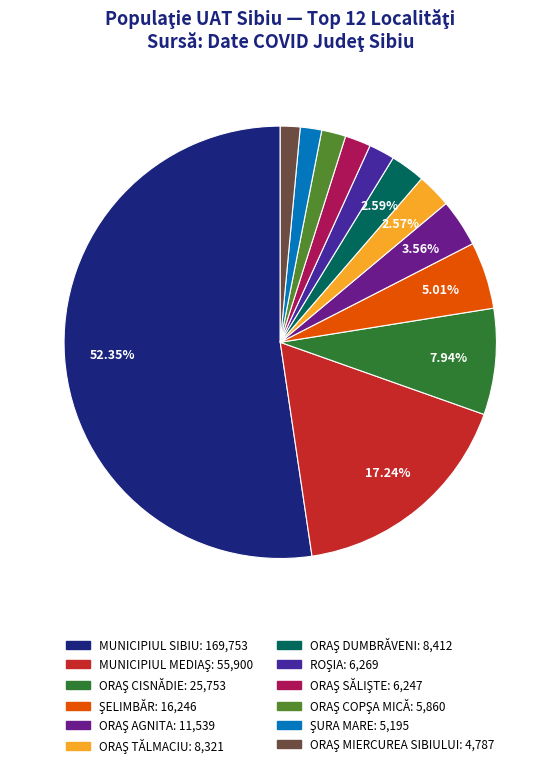

The MUNICIPIUL SIBIU slice represents 63% of the pie. True or false?

False